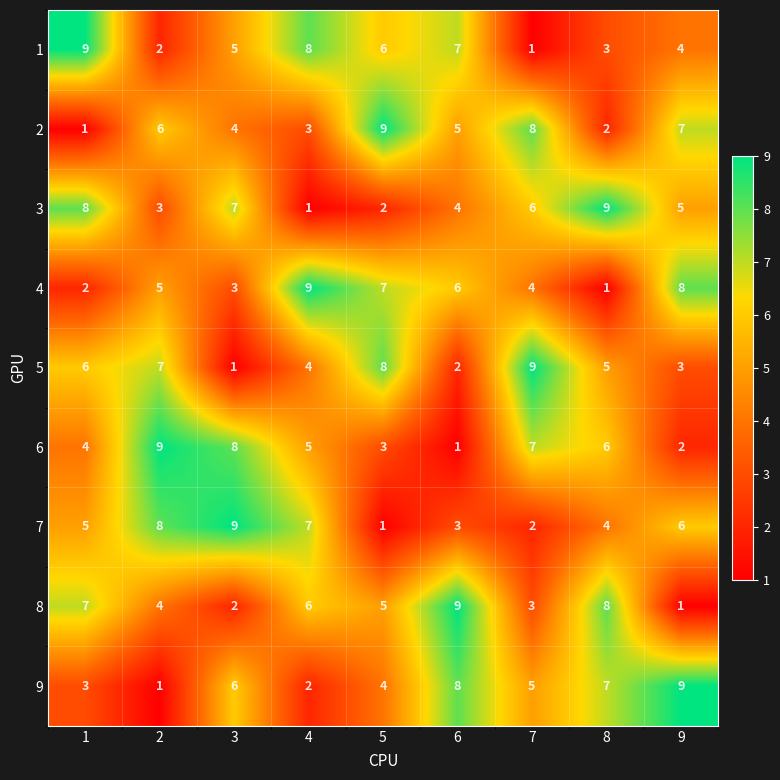

Is the value of 2 at 6 greater than the value of 4 at 6?

No